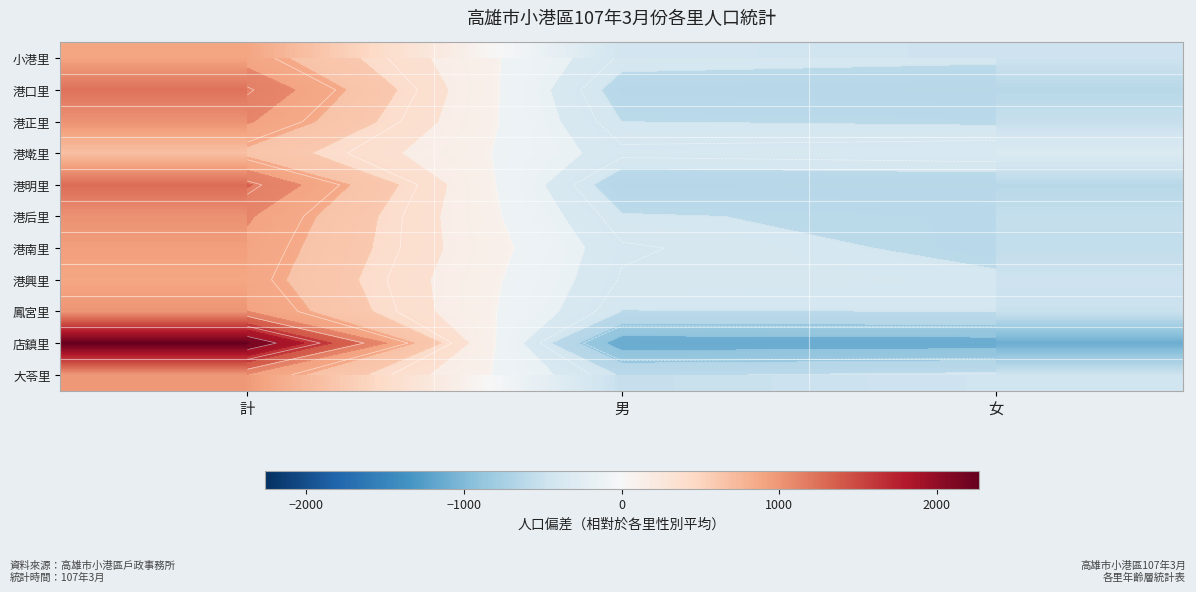

True or false: 港正里 has a value of -501.0 at 男.

True